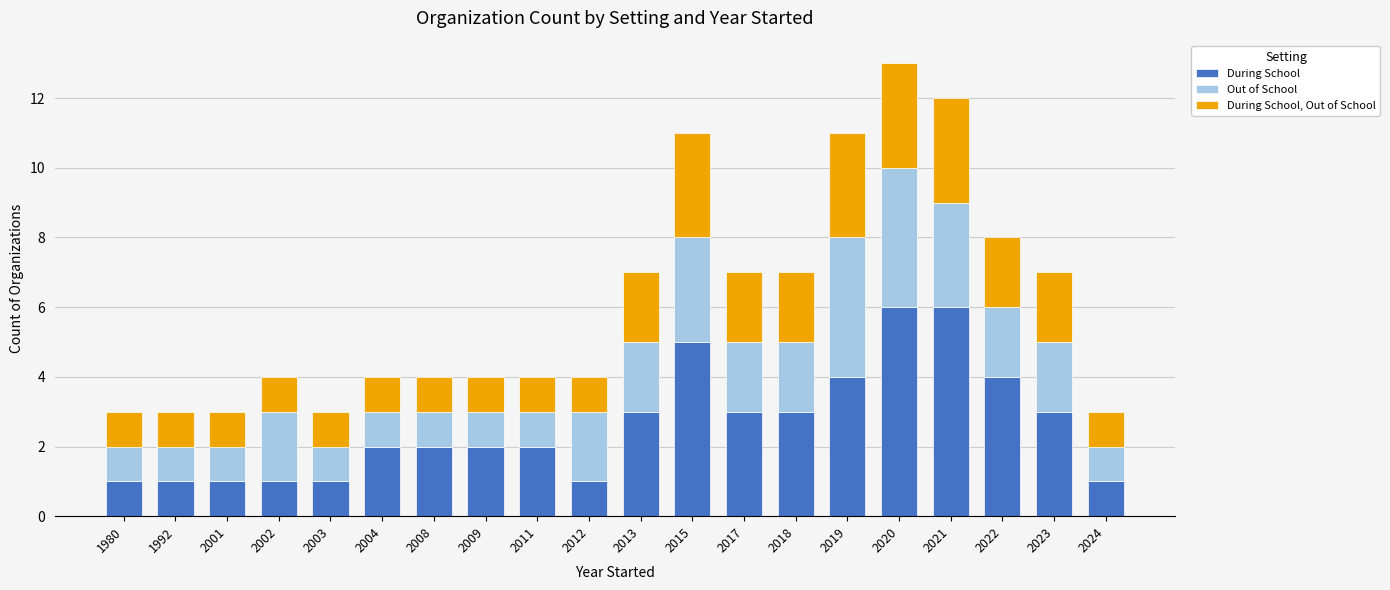

At which category is the sum across all series the highest?

2020